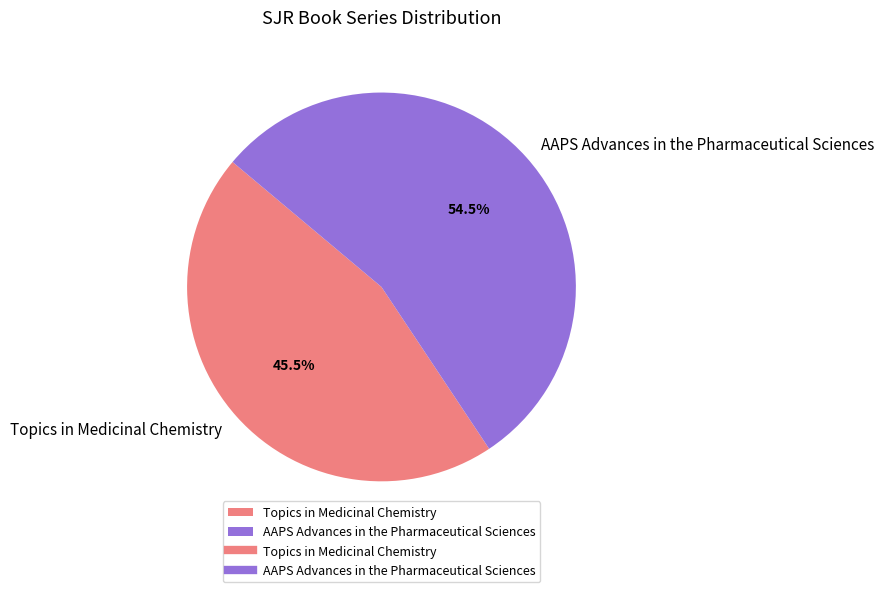

Rank the categories by value from lowest to highest.

Topics in Medicinal Chemistry, AAPS Advances in the Pharmaceutical Sciences